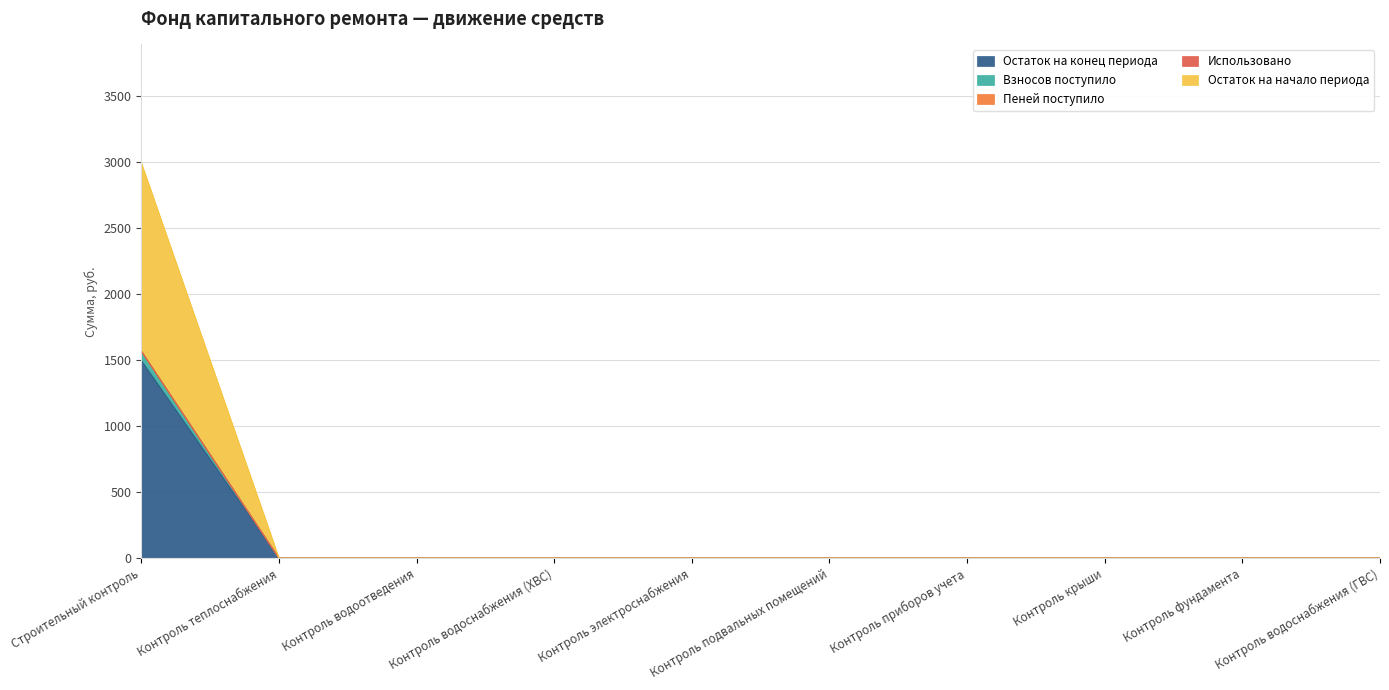

At how many categories does at least one series exceed 1157?

1